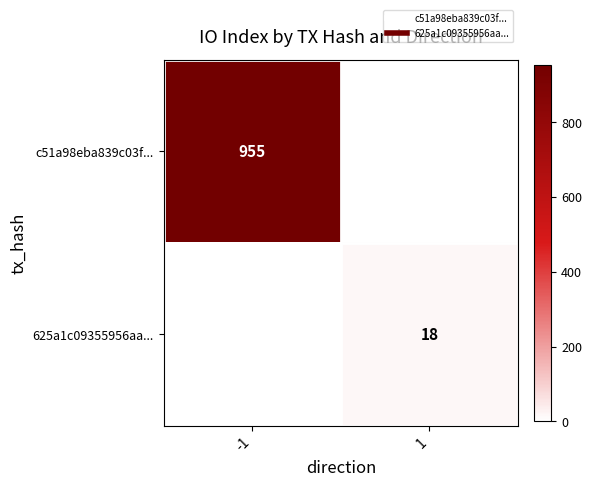

How many categories are shown in the chart?

2